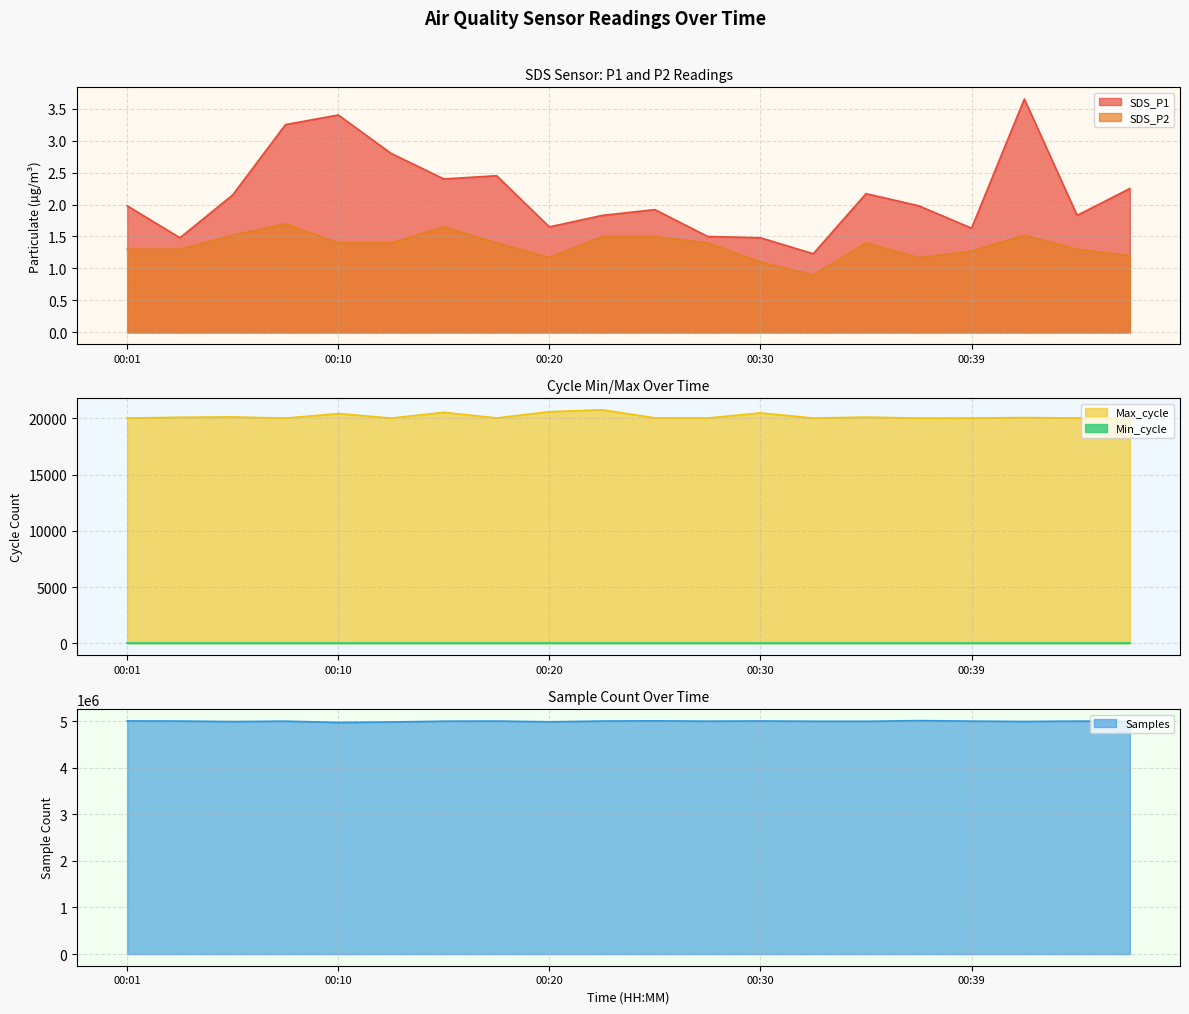

True or false: SDS_P1 and SDS_P2 cross at least once.

False